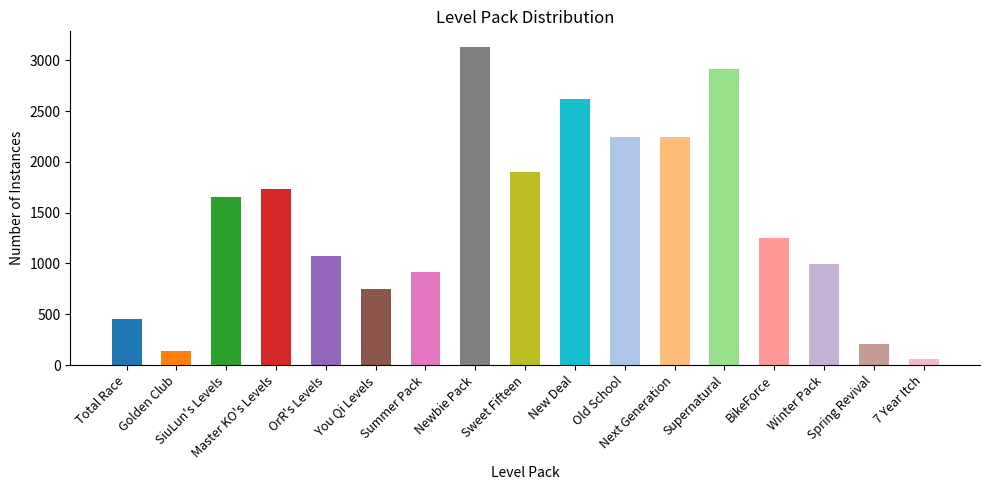

Are the bars grouped side by side (vs. stacked)?

No